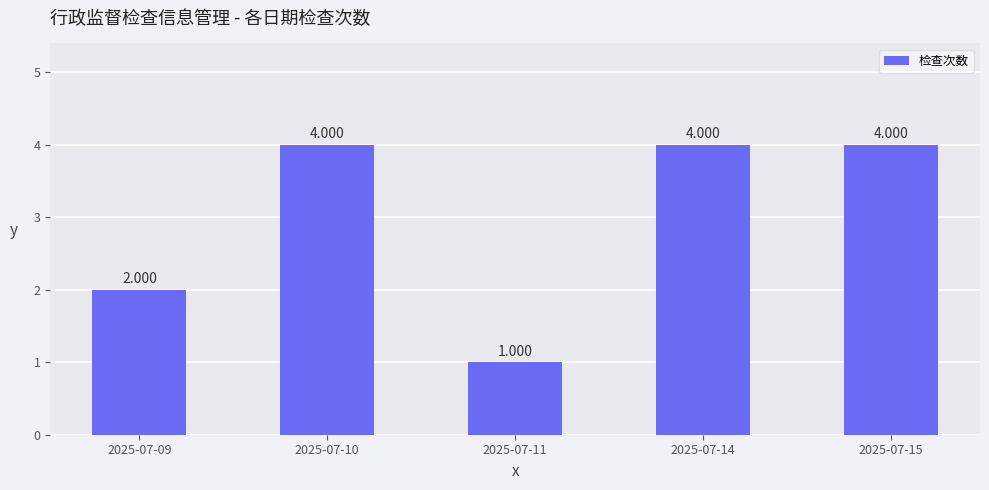

Which label corresponds to the smallest value in the chart?

2025-07-11